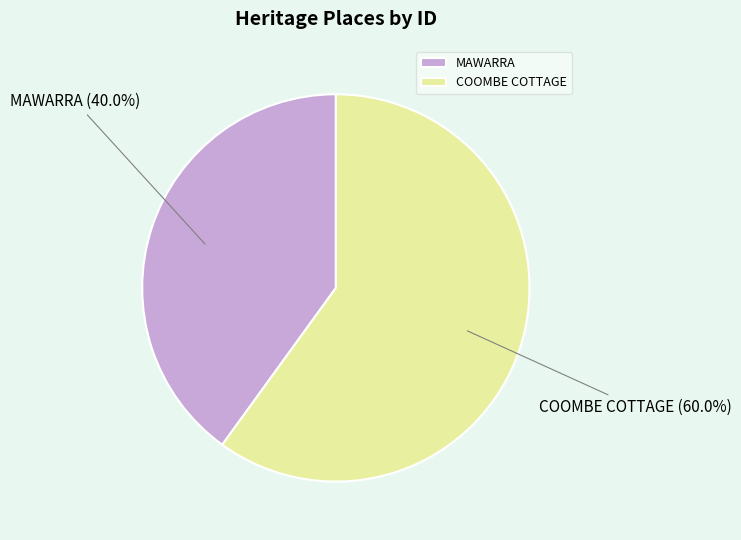

Which slice represents more than half of the pie?

COOMBE COTTAGE